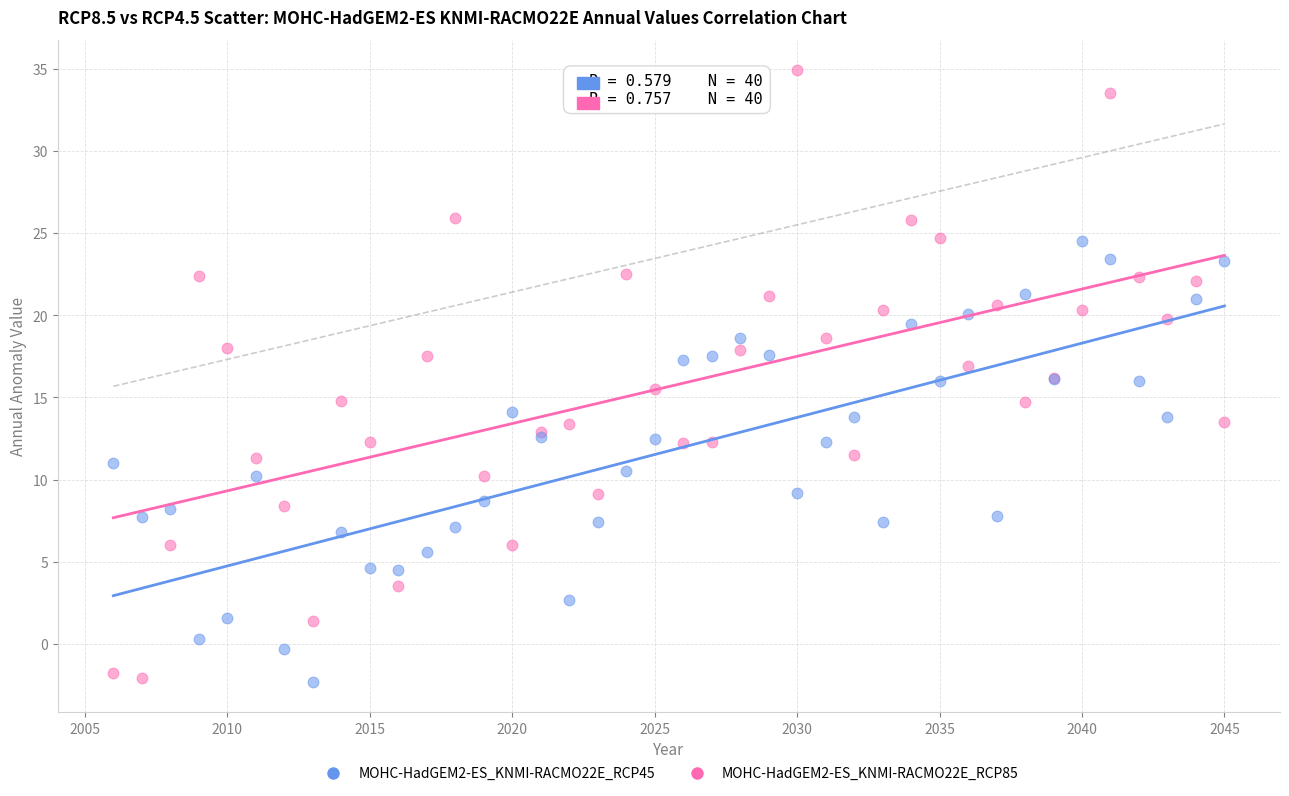

What is the X range (max minus min) for the scatter plot?

39.0